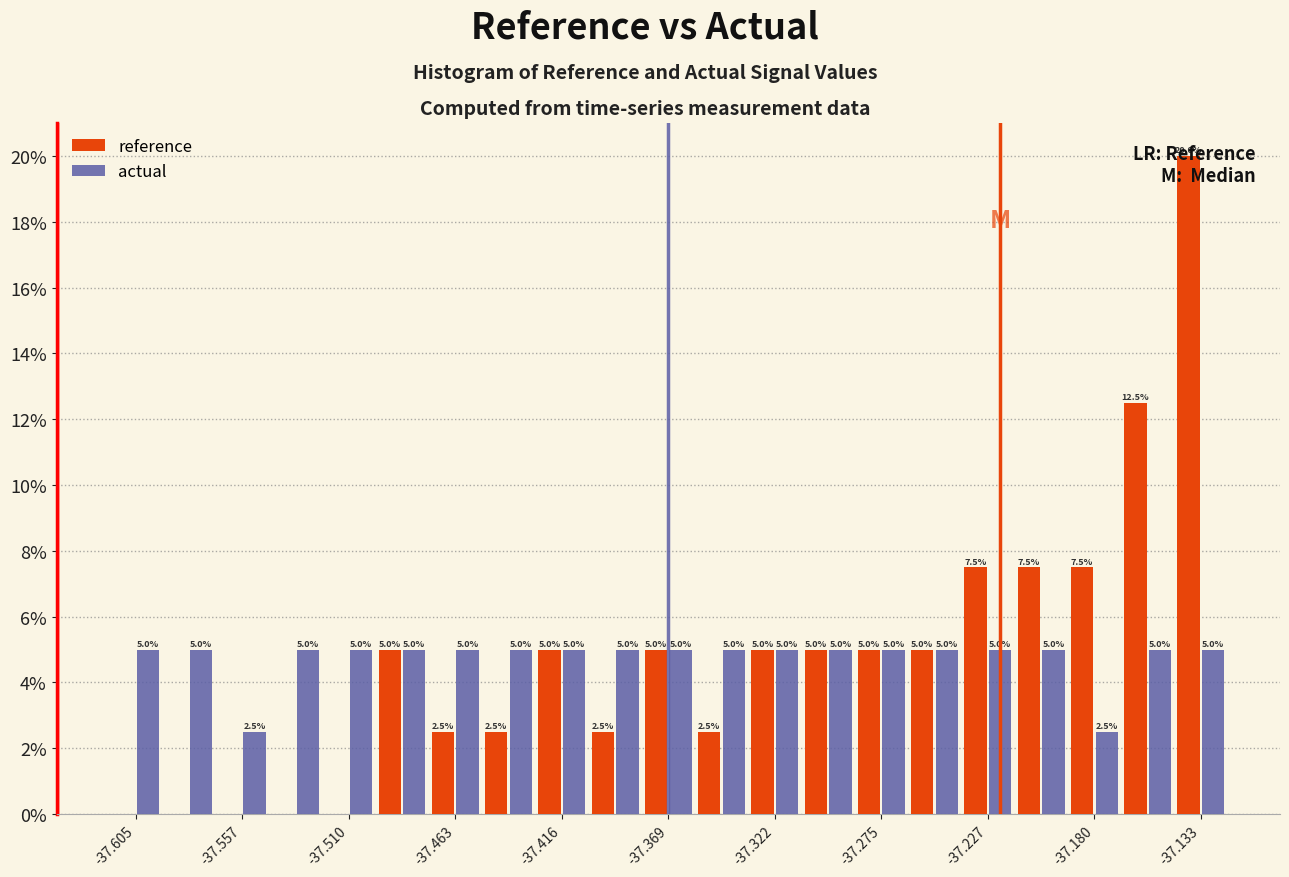

In the reference series, which range on the x-axis has the tallest bar?

-37.145 to -37.120